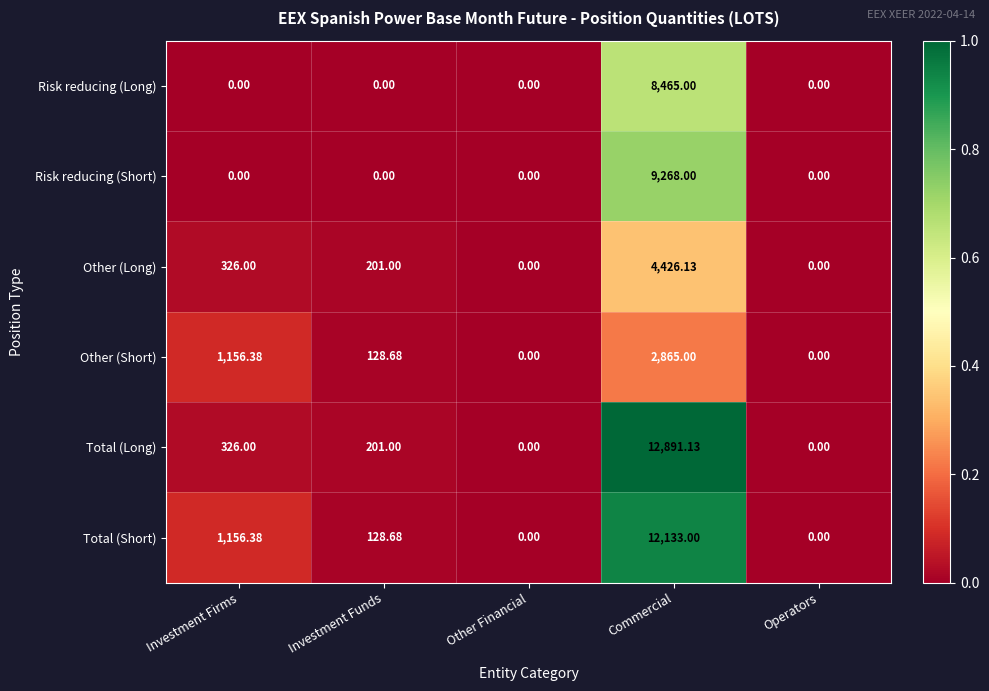

Where is Total (Short) nearest to the value 6066?

Investment Firms